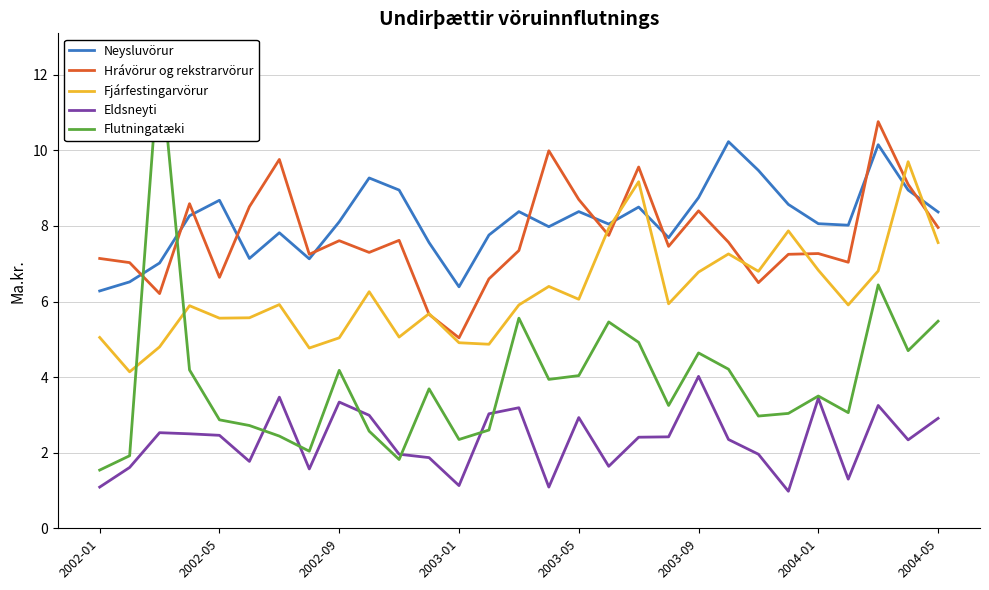

Reading left to right, transcribe all the data shown in this chart.

Neysluvörur: 6.3	6.5	7.0	8.3	8.7	7.1	7.8	7.1	8.1	9.3	8.9	7.6	6.4	7.8	8.4	8.0	8.4	8.1	8.5	7.7	8.8	10.2	9.5	8.6	8.1	8.0	10.2	8.9	8.4
Hrávörur og rekstrarvörur: 7.1	7.0	6.2	8.6	6.6	8.5	9.8	7.2	7.6	7.3	7.6	5.7	5.0	6.6	7.3	10.0	8.7	7.8	9.6	7.5	8.4	7.6	6.5	7.2	7.3	7.0	10.8	9.1	8.0
Fjárfestingarvörur: 5.0	4.1	4.8	5.9	5.6	5.6	5.9	4.8	5.0	6.3	5.1	5.7	4.9	4.9	5.9	6.4	6.1	7.9	9.2	5.9	6.8	7.3	6.8	7.9	6.8	5.9	6.8	9.7	7.6
Eldsneyti: 1.1	1.6	2.5	2.5	2.5	1.8	3.5	1.6	3.3	3.0	2.0	1.9	1.1	3.0	3.2	1.1	2.9	1.6	2.4	2.4	4.0	2.4	2.0	1.0	3.4	1.3	3.2	2.3	2.9
Flutningatæki: 1.5	1.9	12.5	4.2	2.9	2.7	2.4	2.0	4.2	2.6	1.8	3.7	2.4	2.6	5.6	3.9	4.0	5.5	4.9	3.2	4.6	4.2	3.0	3.0	3.5	3.1	6.4	4.7	5.5